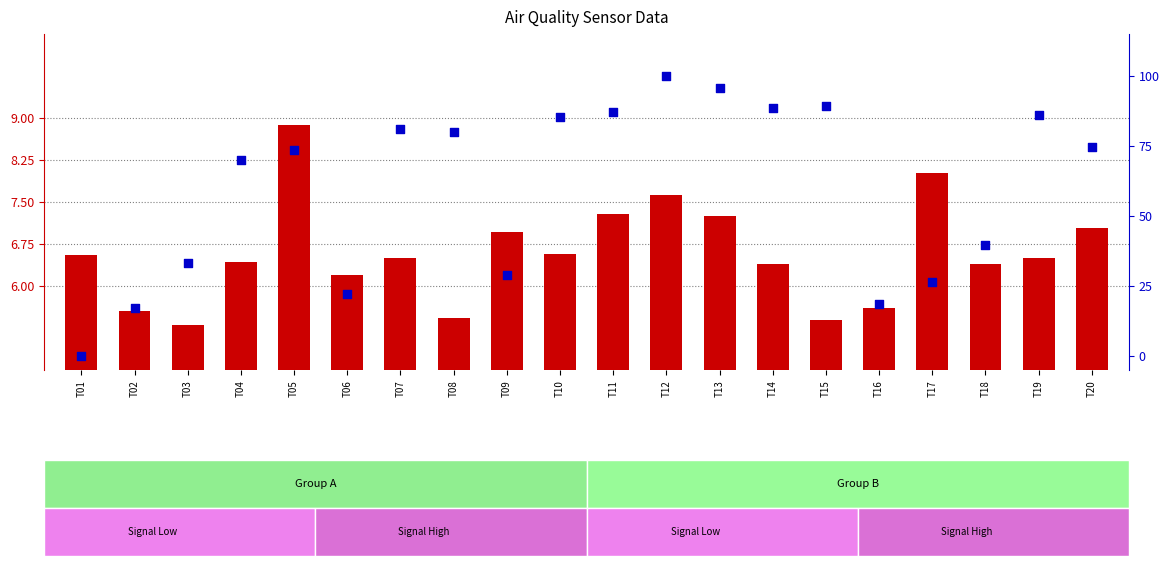

At how many categories does at least one series exceed 52?

12